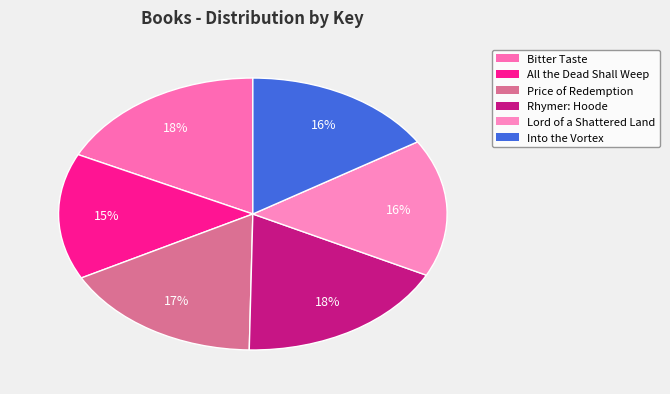

Between Bitter Taste and Rhymer: Hoode, which is larger?

Rhymer: Hoode